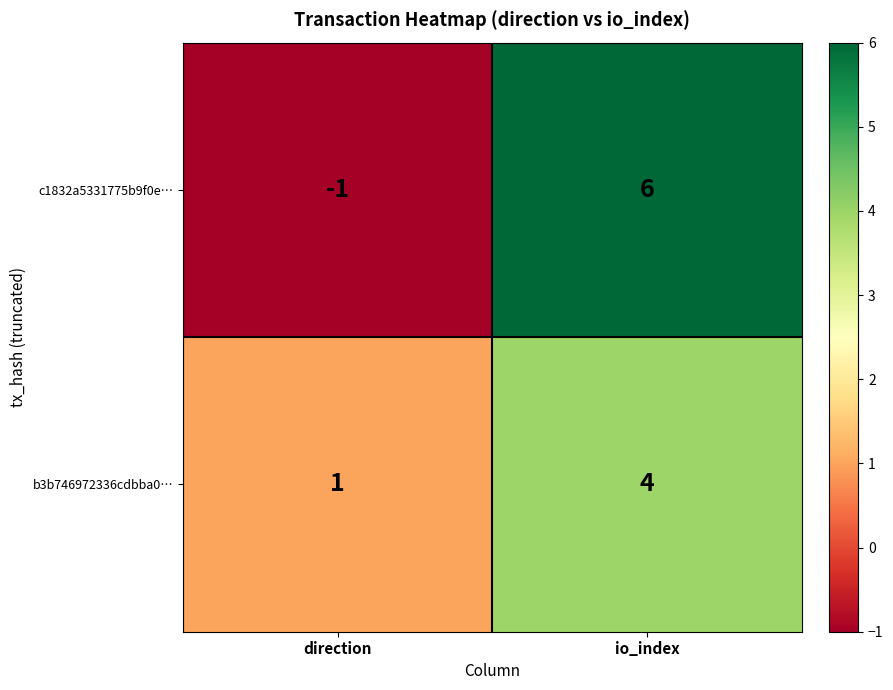

What is the sum of all c1832a5331775b9f0e… values?

5